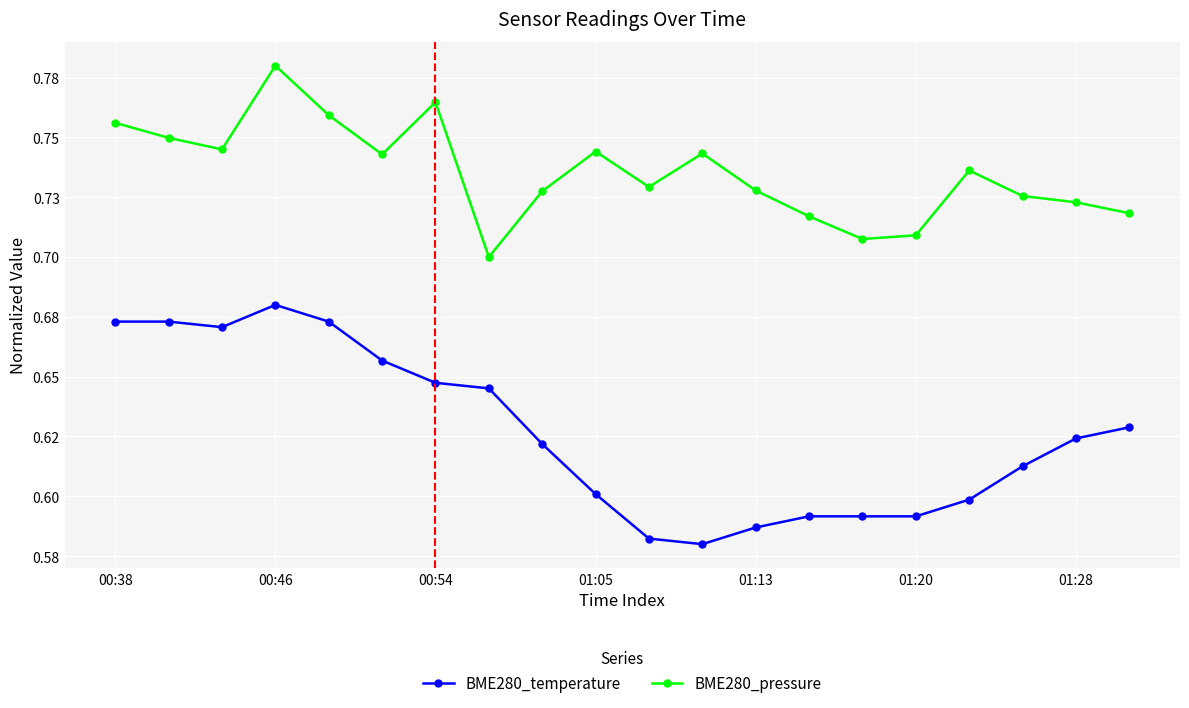

Does the chart have visible grid lines?

Yes